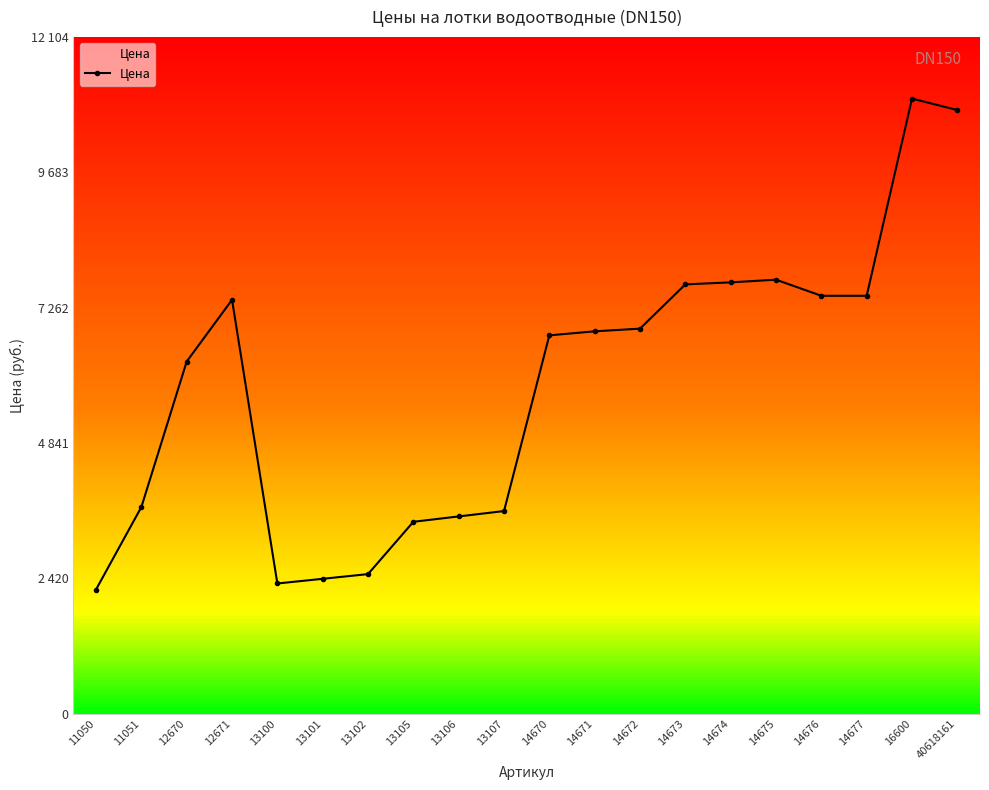

Reading left to right, what are all the values shown in this chart?

11050=2220	11051=3696	12670=6300	12671=7404	13100=2328	13101=2412	13102=2496	13105=3432	13106=3528	13107=3624	14670=6768	14671=6840	14672=6888	14673=7680	14674=7716	14675=7764	14676=7476	14677=7476	16600=11004	40618161=10800